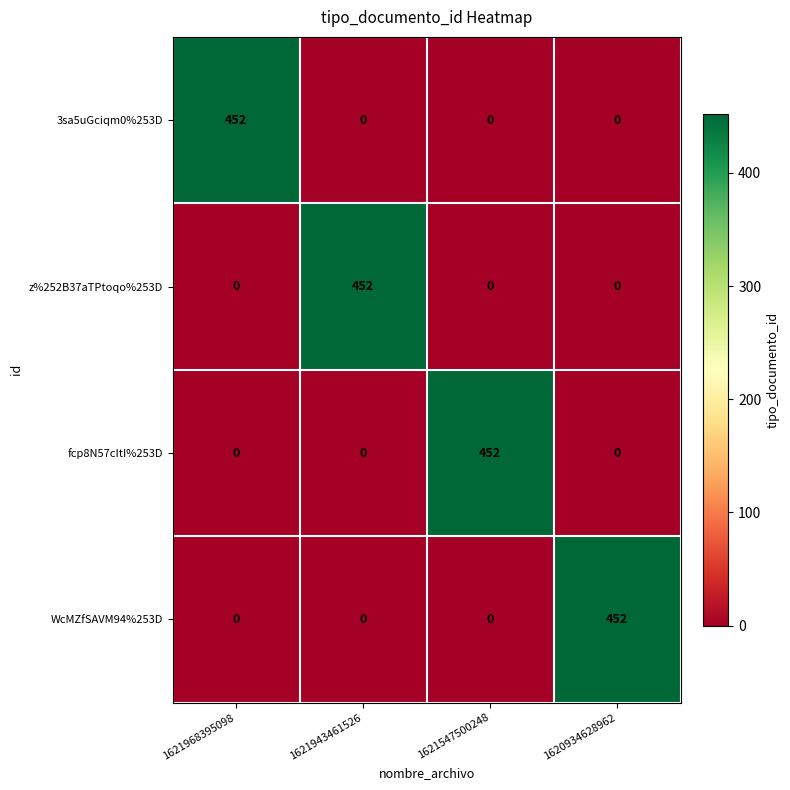

At which label does WcMZfSAVM94%253D reach its peak?

1620934628962